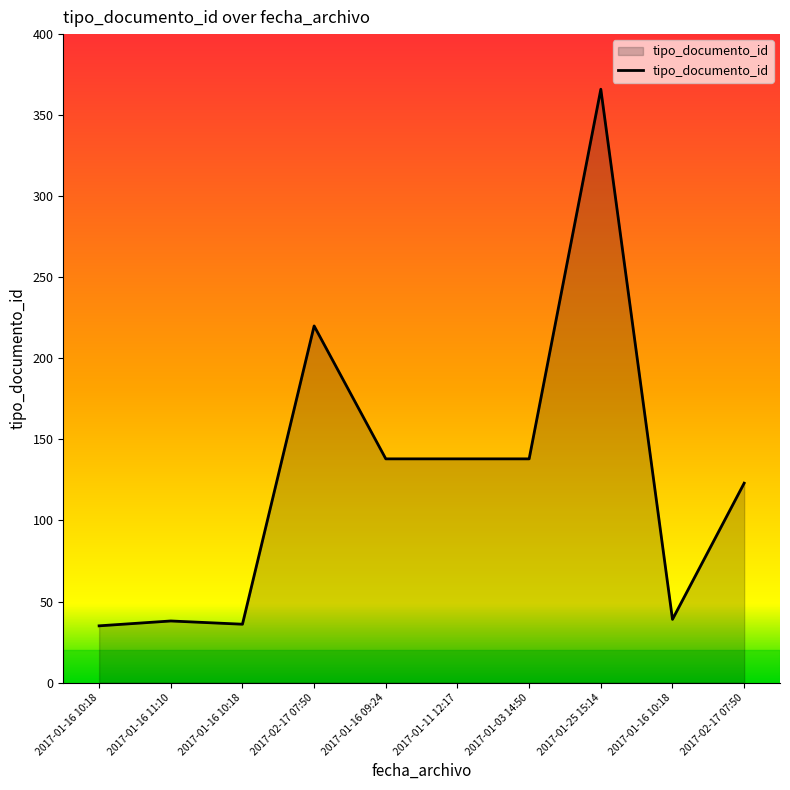

Reading left to right, list all the values displayed in this chart.

35	38	36	220	138	138	138	366	39	123